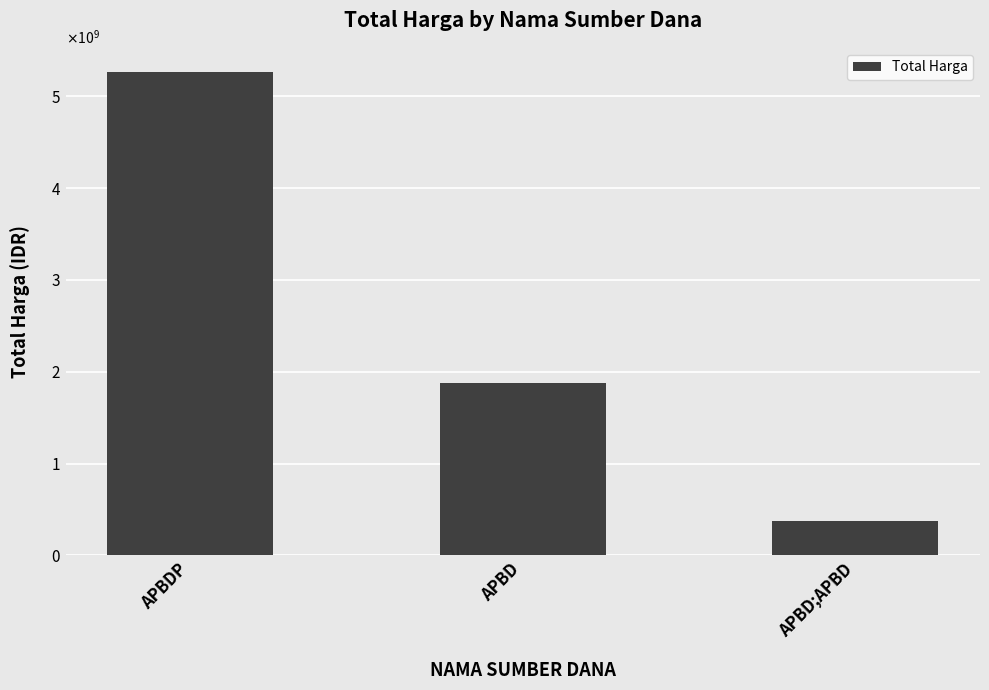

What is the difference between the maximum and minimum values?

4892984740